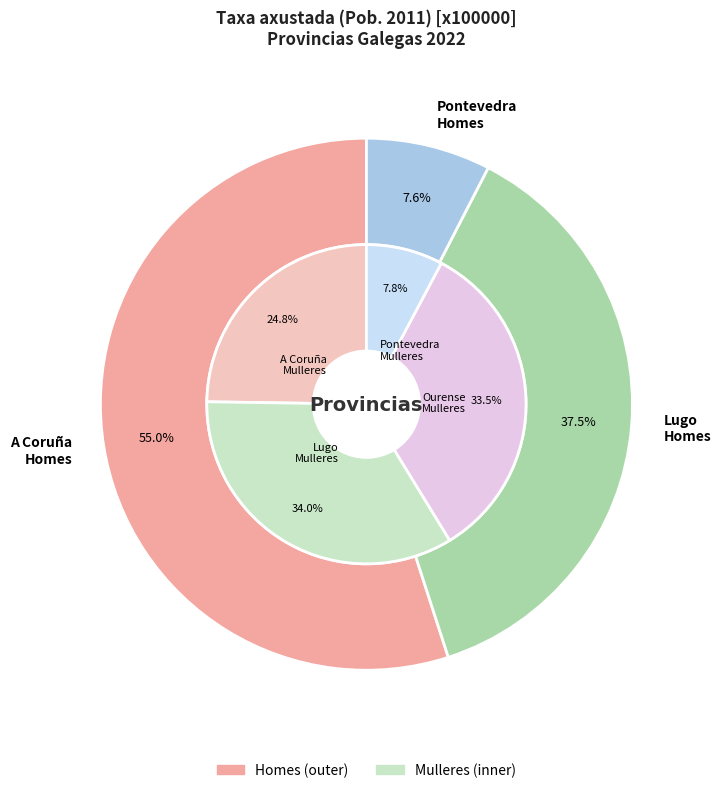

Which category has the biggest portion of the pie?

A Coruña